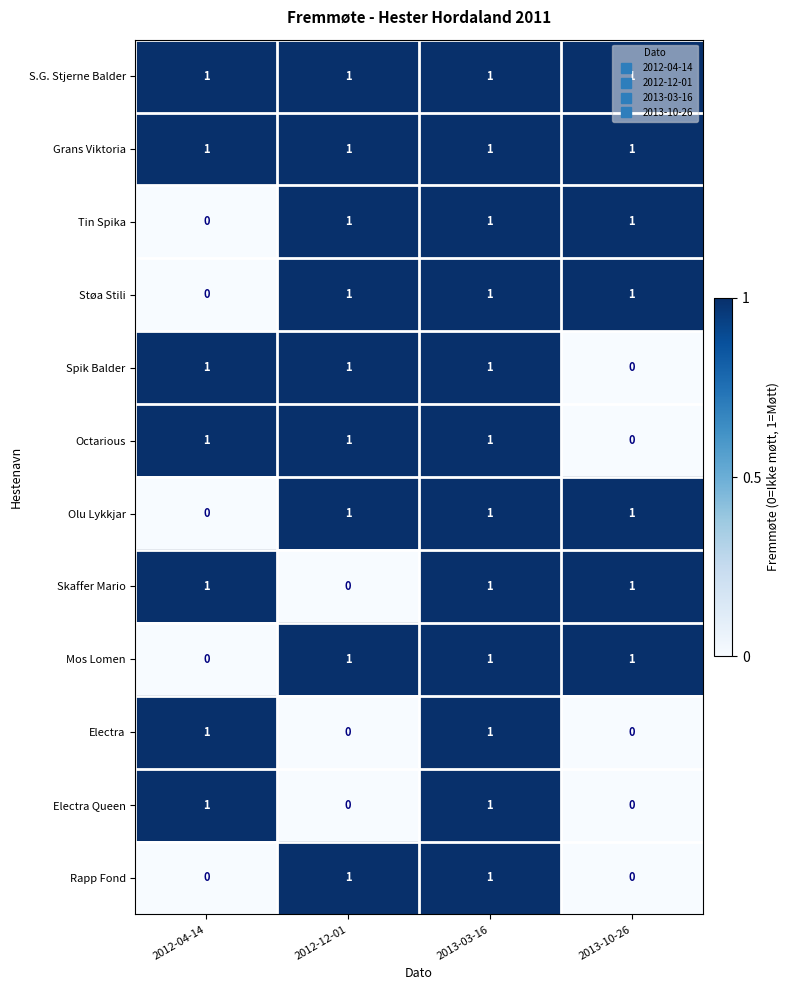

Is it true that Electra Queen equals 1 at 2012-12-01?

False